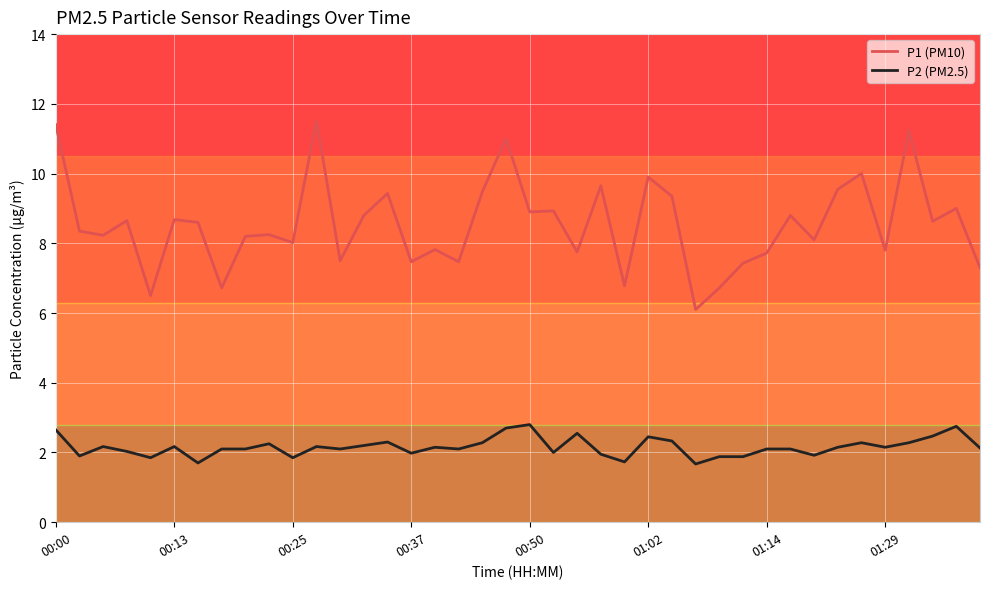

The P2 (PM2.5) series shows 0.6 at 01:14. True or false?

False